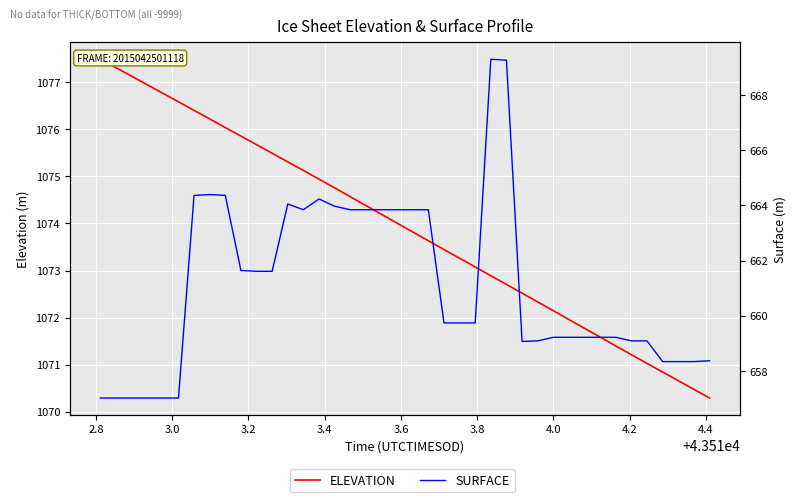

Is the value of SURFACE at 27 greater than the value of ELEVATION at 31?

No